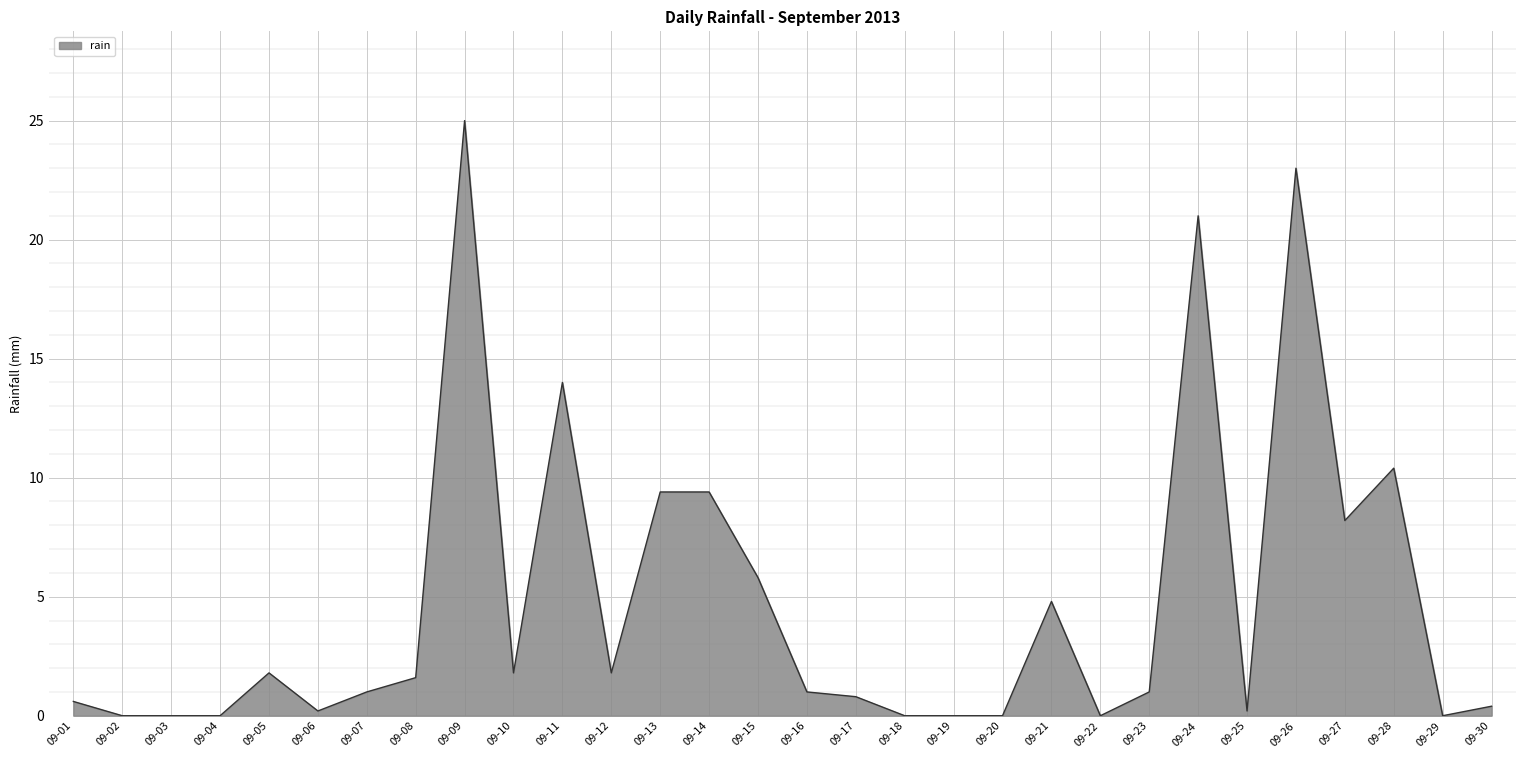

Where is the data nearest to the value 12?

09-28